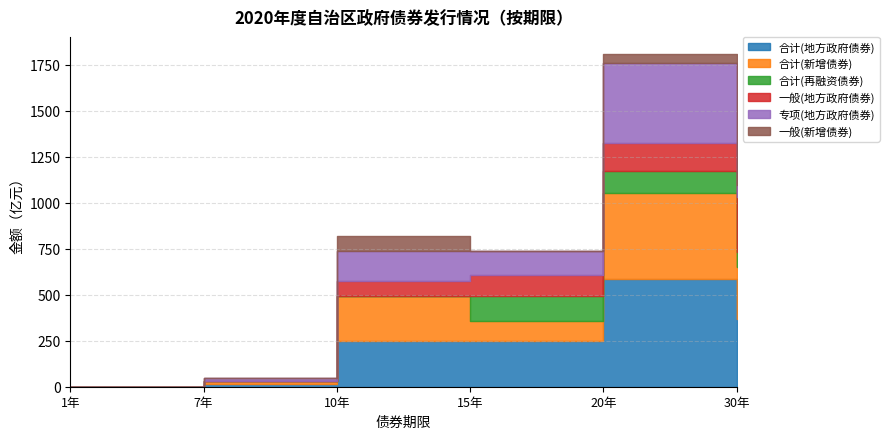

True or false: 合计(地方政府债券) has more than 0 interior local peaks.

True